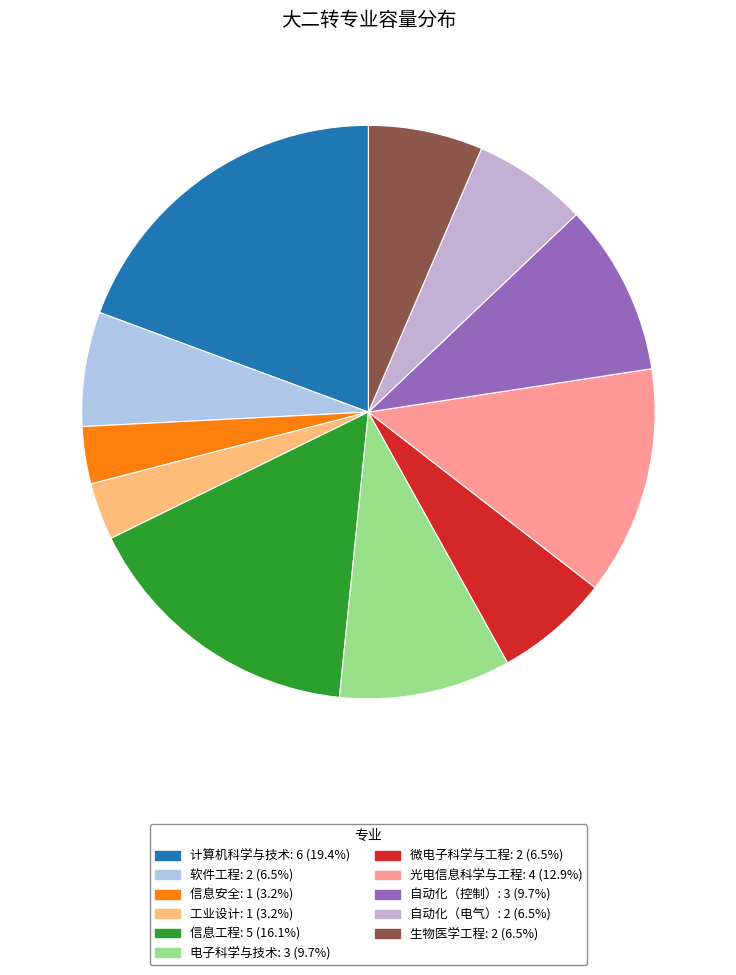

Is it true that 信息工程 is 16% of the pie?

True